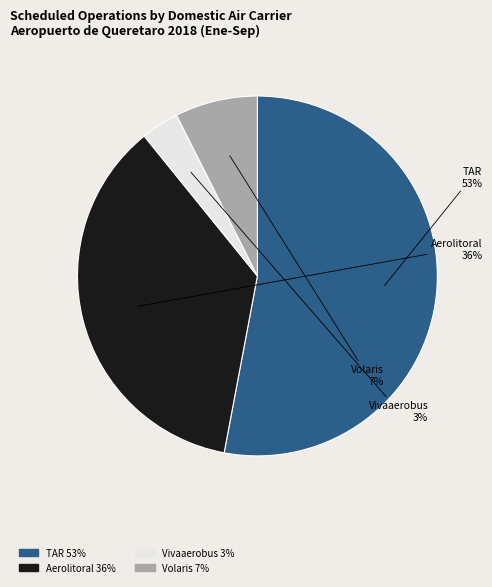

Which slice is the smallest?

Vivaaerobus